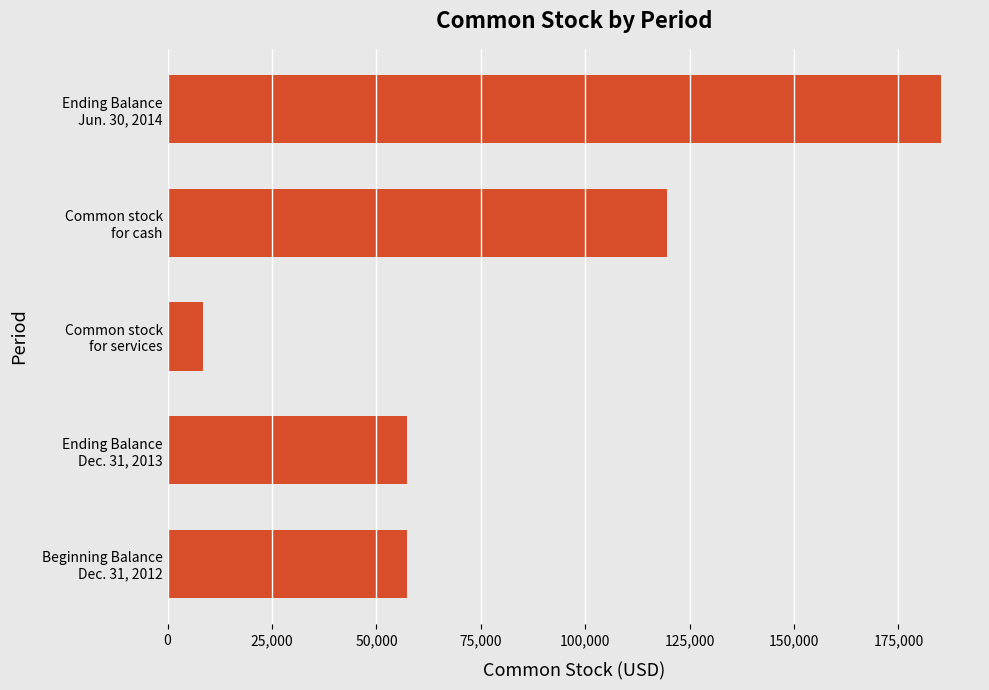

What is the average value?

85567